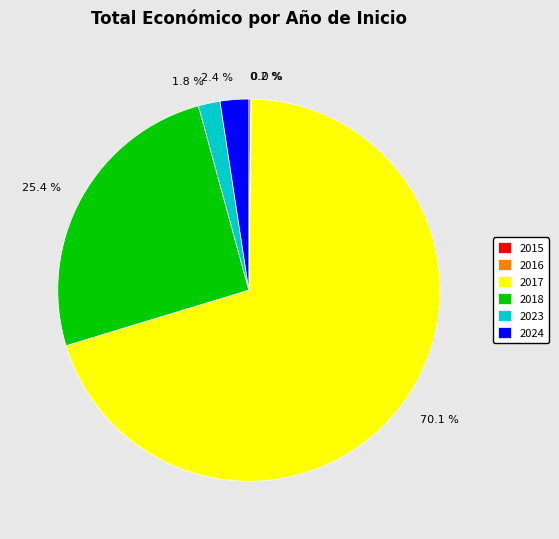

Do 2023 and 2024 together represent more than half of the pie?

No